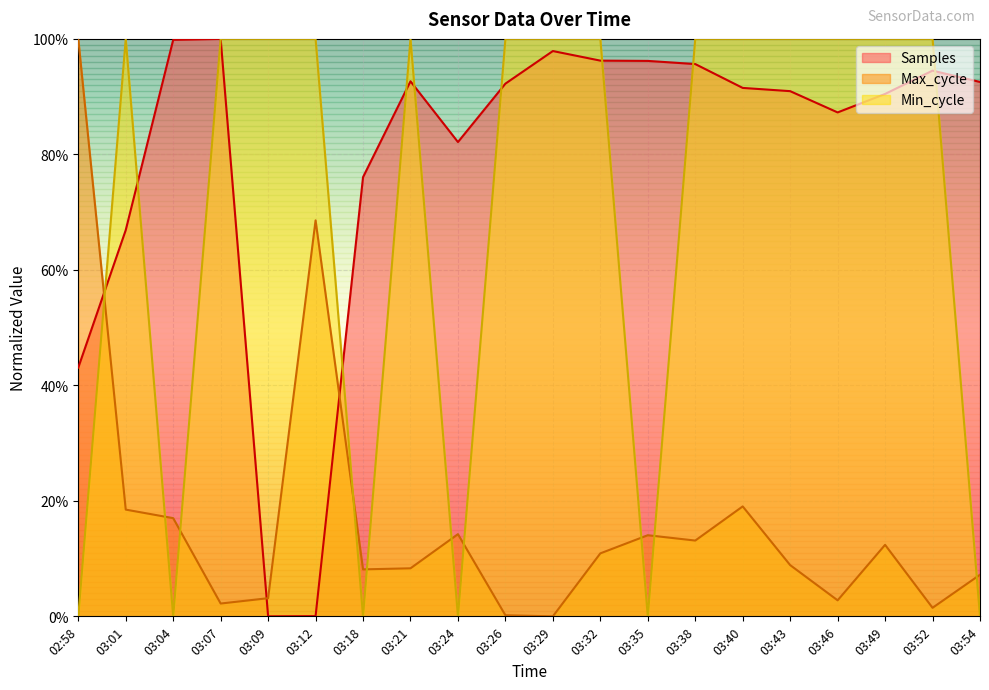

What is the value of the Samples point at the 15th from the left?

0.9